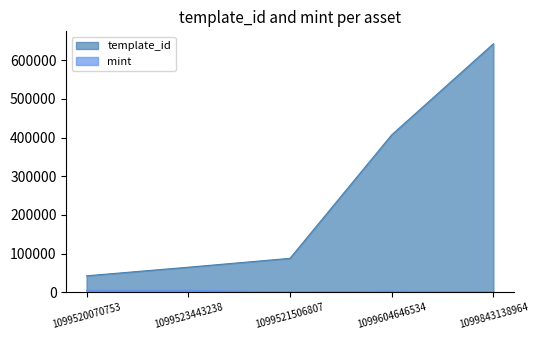

How many lines are shown in the chart?

2